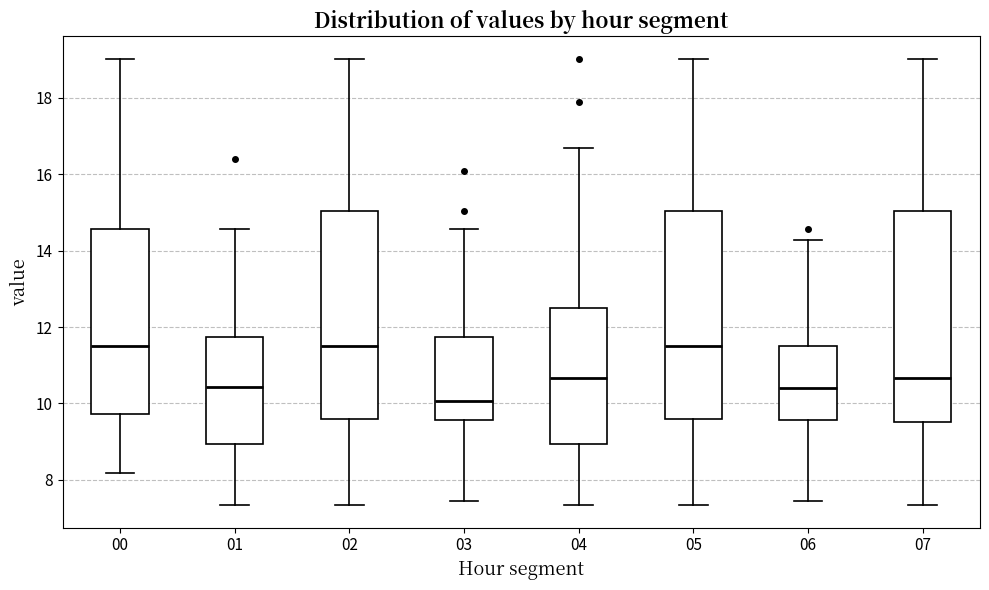

Which box's median line is the lowest?

03